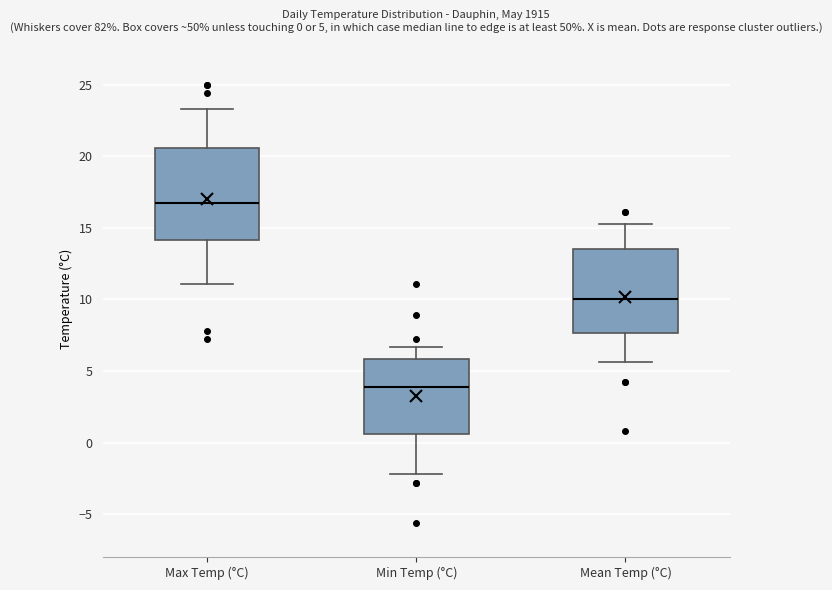

Which box has the highest median line?

Max Temp (°C)